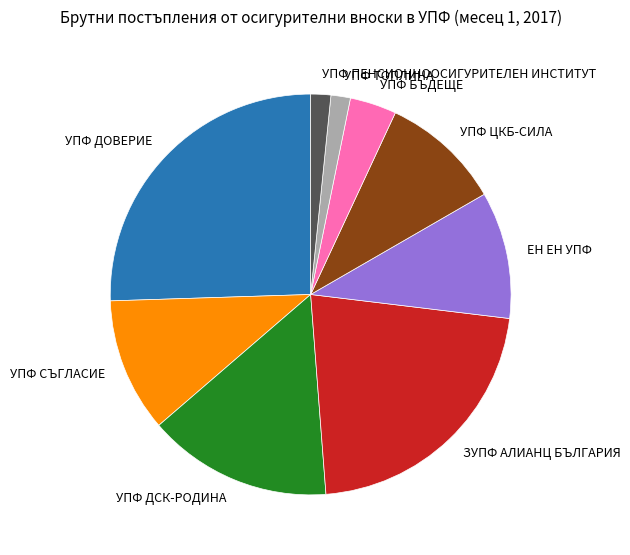

Approximately how many times larger is the value at ЕН ЕН УПФ compared to УПФ ДОВЕРИЕ?

0.4